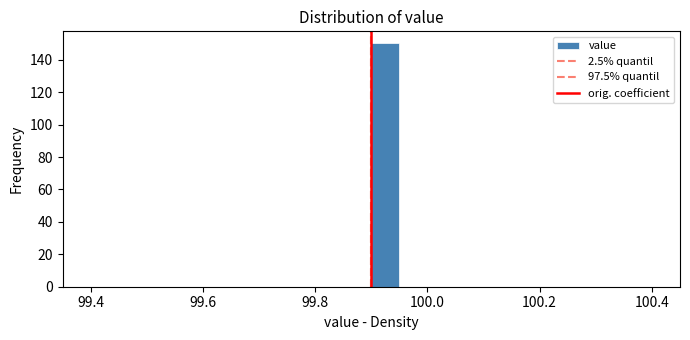

Read against the x-axis, roughly where is the centre of the tallest bar?

99.92